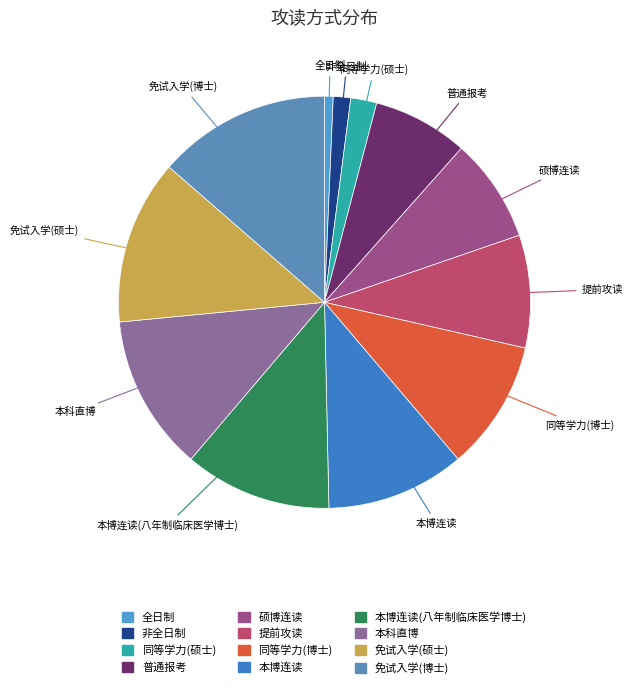

Which category has the smallest portion of the pie?

全日制